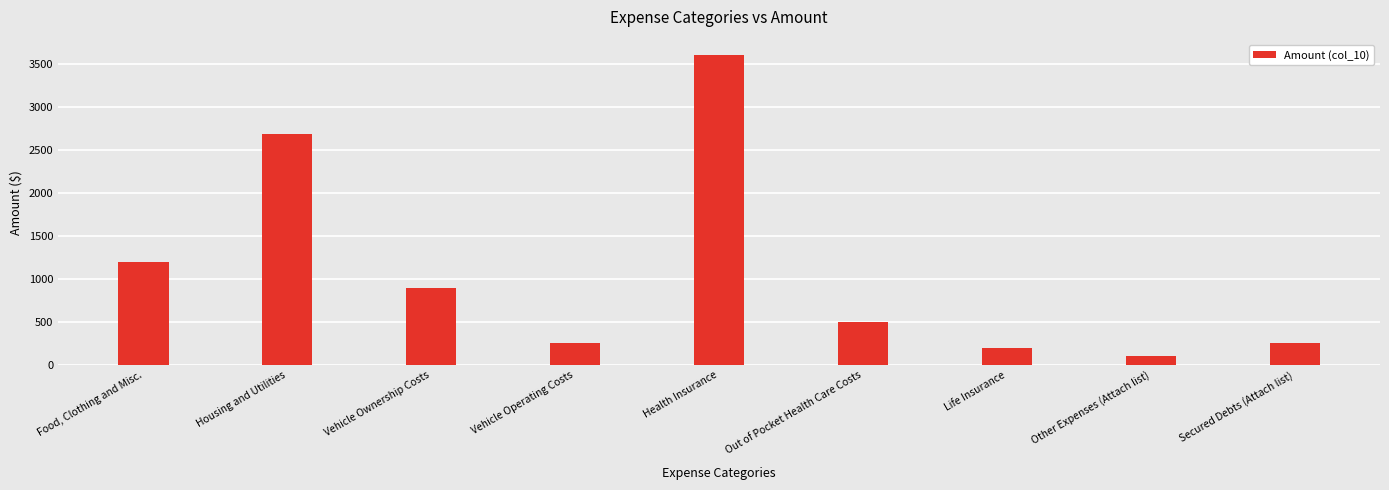

Is it true that the value at Secured Debts (Attach list) is 250.0?

True